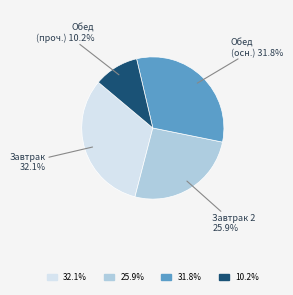

Is there a majority slice in this chart?

No